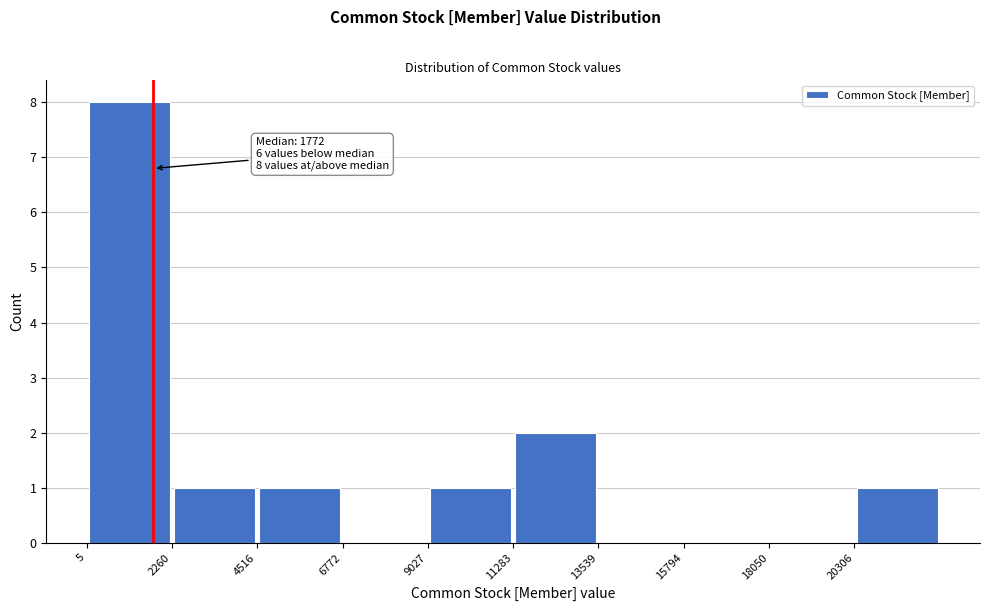

Which range on the x-axis has the tallest bar?

0 to 2500